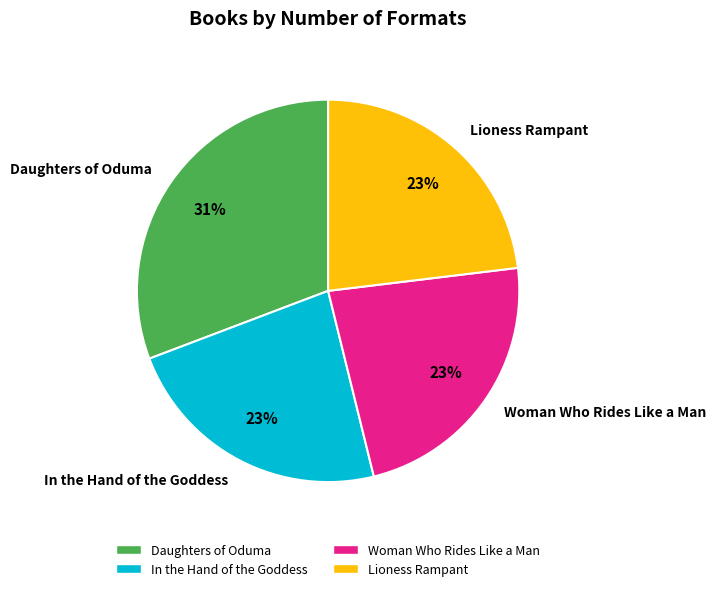

What is the largest slice in the pie chart?

Daughters of Oduma